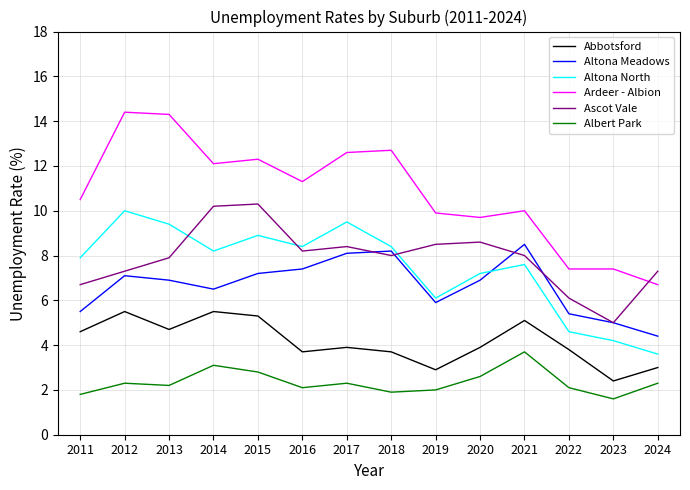

Is it true that Abbotsford equals 6.3 at 2017?

False